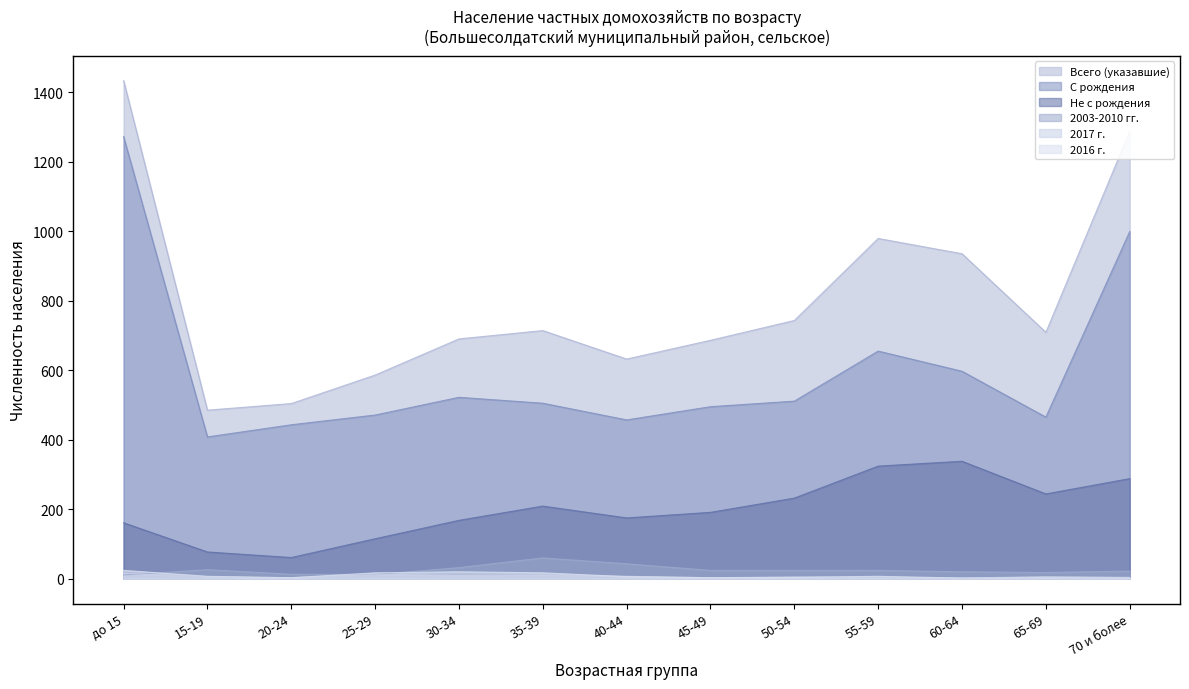

What is the lowest value of the С рождения series?

408